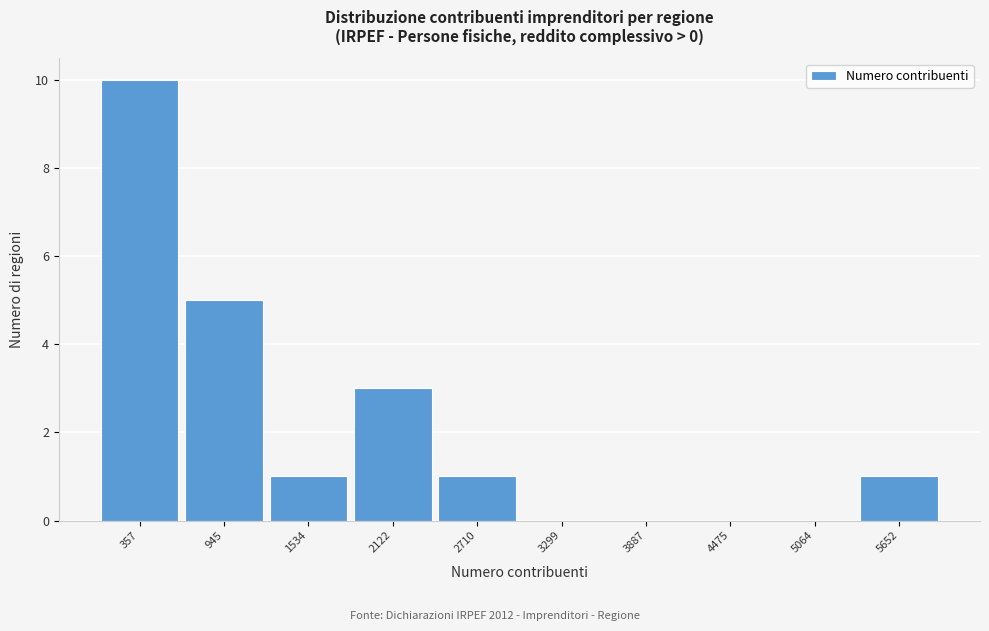

Reading left to right, transcribe this chart: for each bar, give the range it covers on the x-axis and its height. Neither the bar edges nor the heights are printed on the chart, so give them approximately, as read against the axes.

100 to 700: 10
700 to 1200: 5
1200 to 1800: 1
1800 to 2400: 3
2400 to 3000: 1
3000 to 3600: 0
3600 to 4200: 0
4200 to 4800: 0
4800 to 5400: 0
5400 to 5900: 1